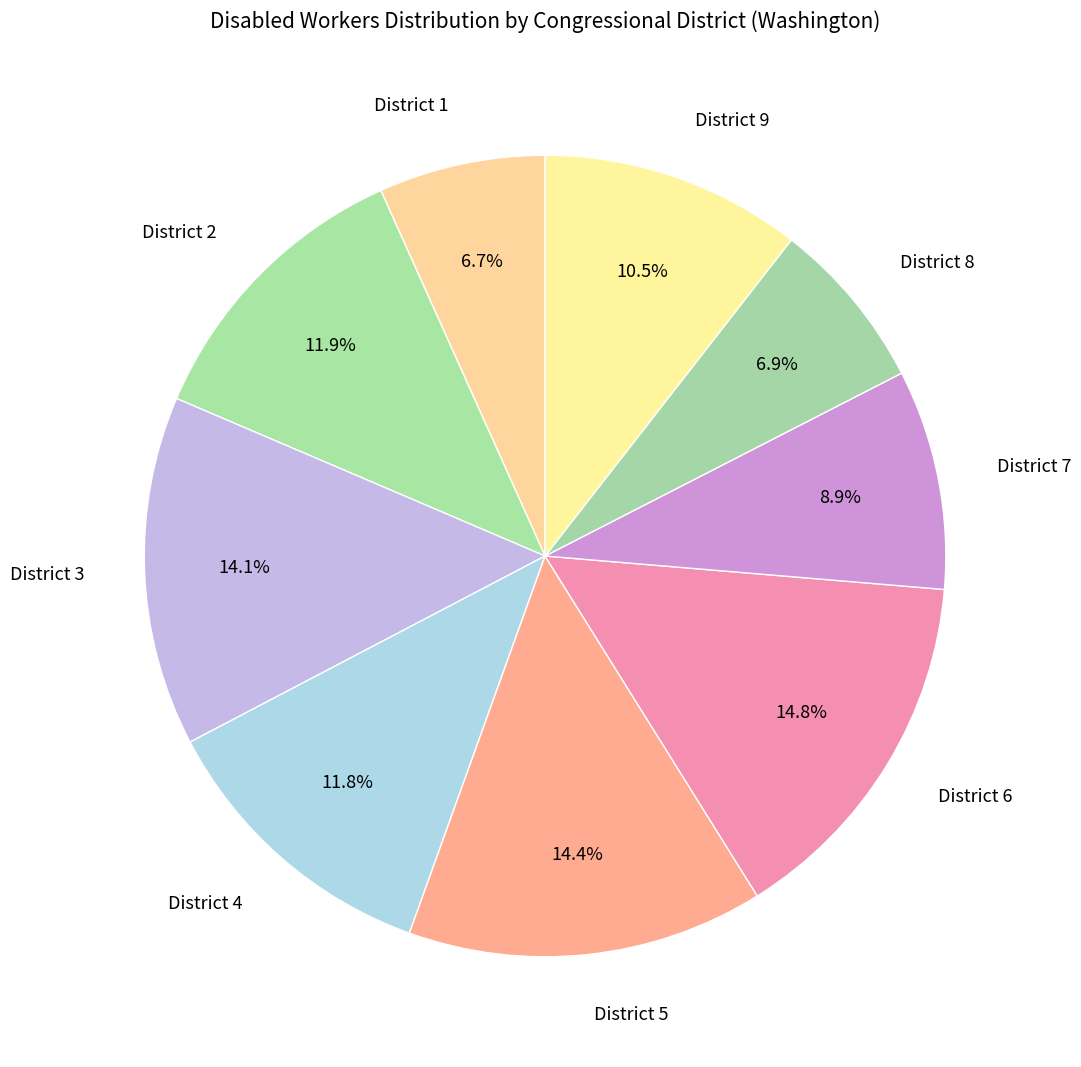

What is the total percentage of District 4 and District 6?

26.6%